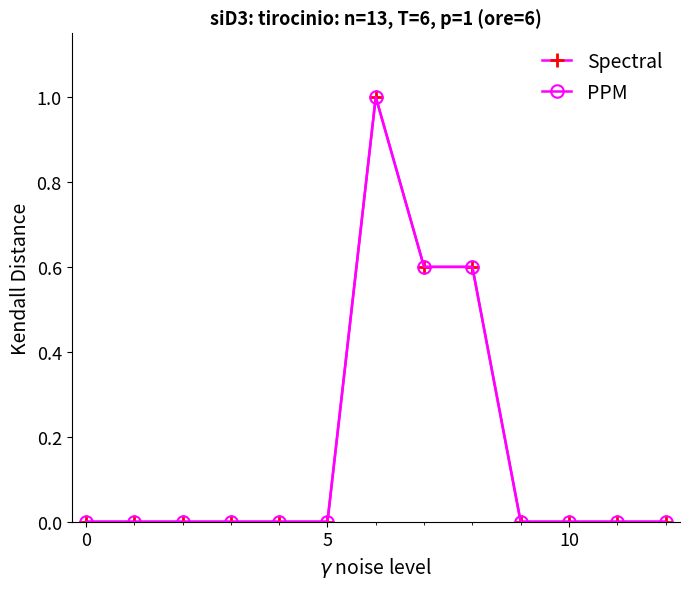

True or false: PPM and Spectral intersect in this chart.

False